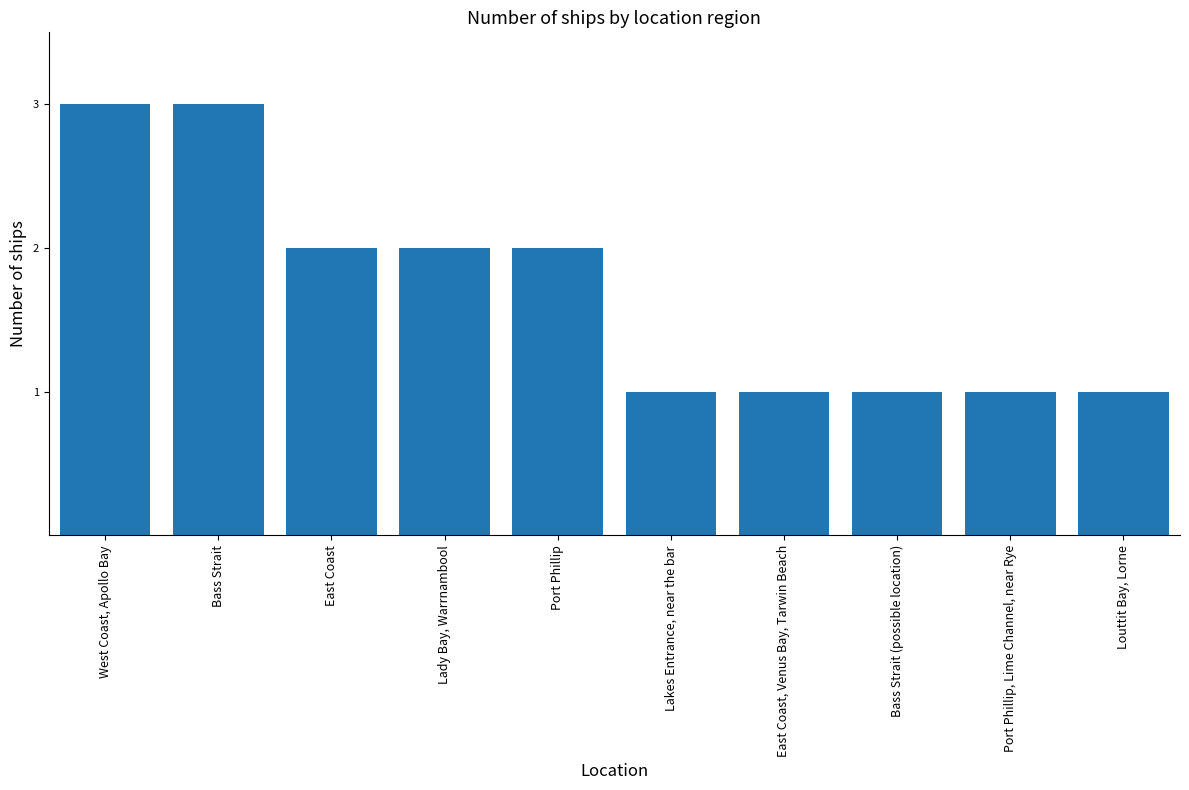

Count the number of categories in the chart.

10